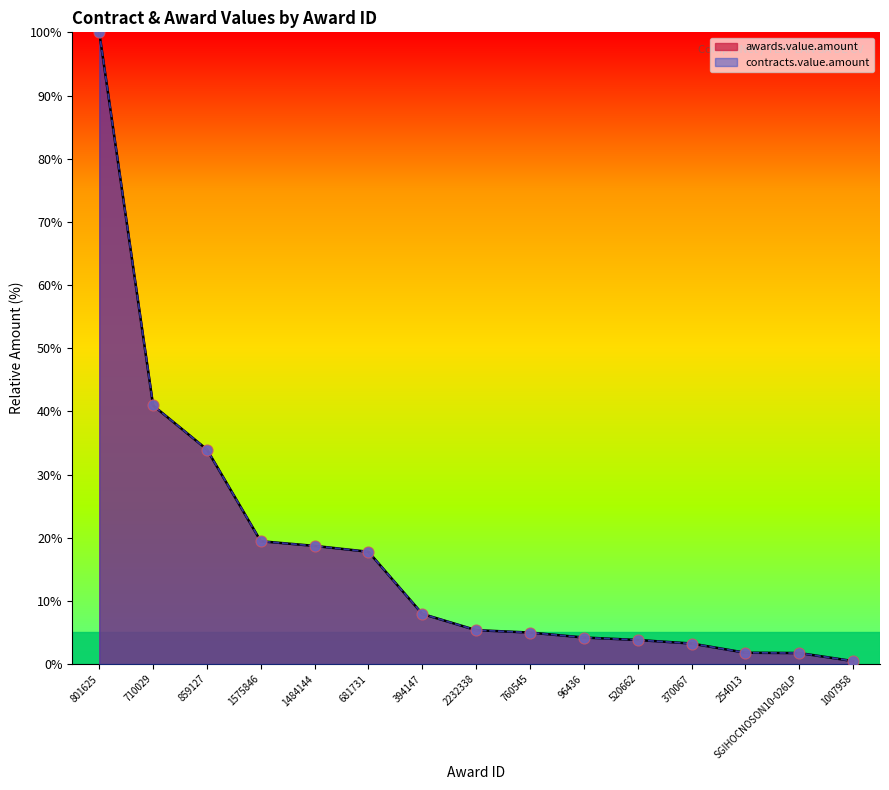

Which series reaches the maximum Y coordinate?

awards.value.amount